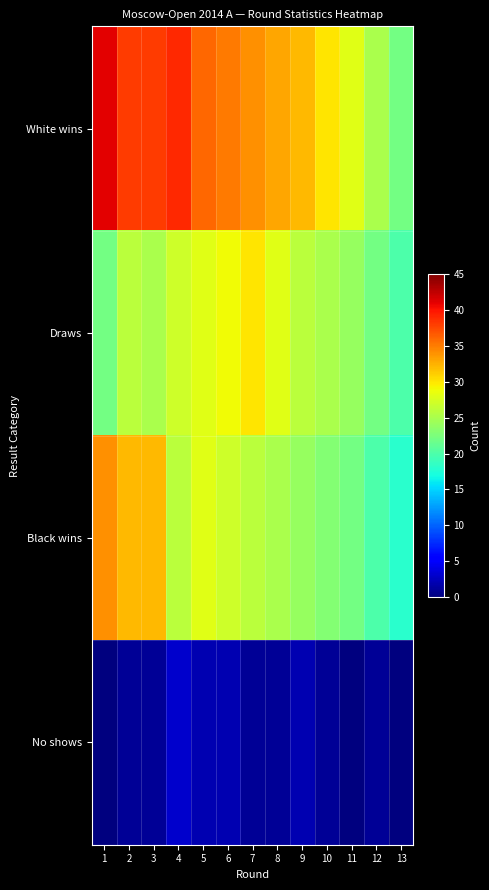

List the series in order of their peak value, lowest first.

No shows, Draws, Black wins, White wins